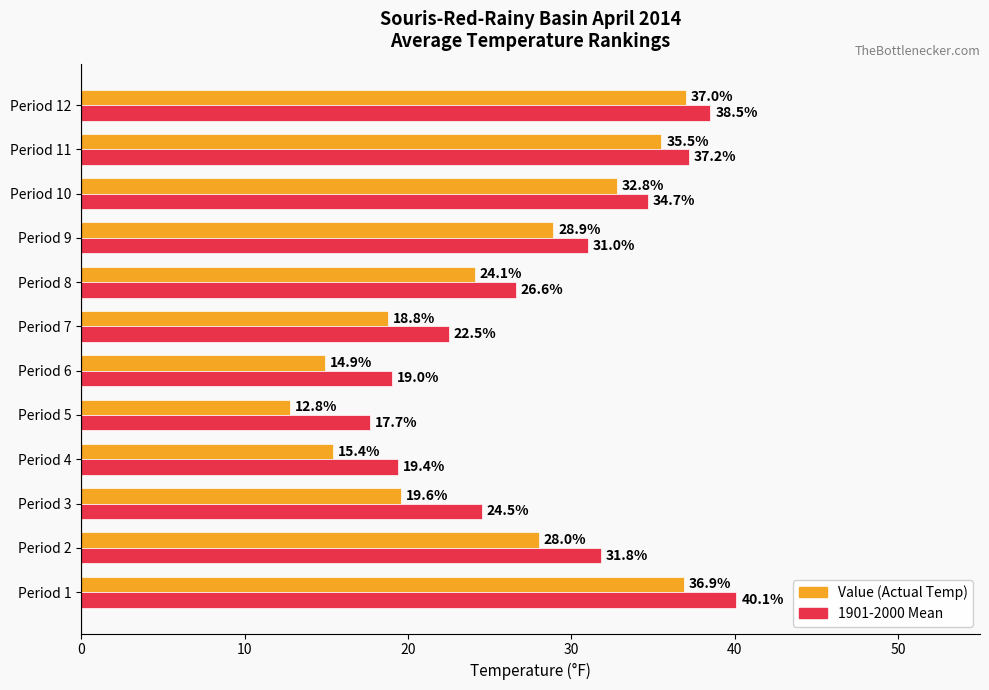

Which category has the lowest value across all series?

Period 5